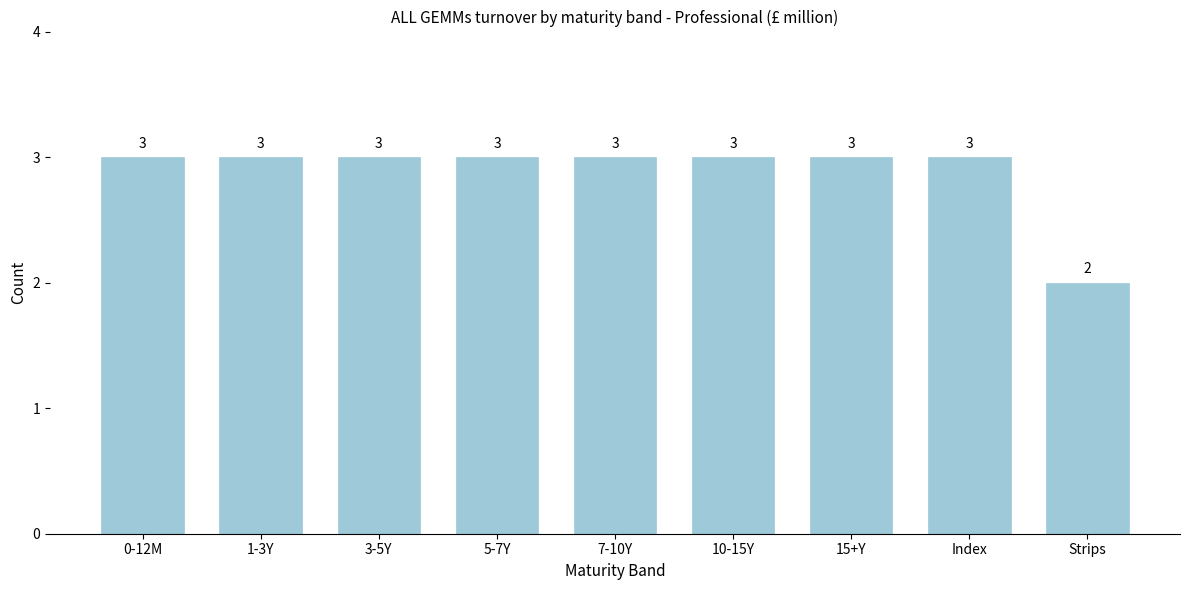

Reading left to right, list all the values displayed in this chart.

0-12M=3	1-3Y=3	3-5Y=3	5-7Y=3	7-10Y=3	10-15Y=3	15+Y=3	Index=3	Strips=2